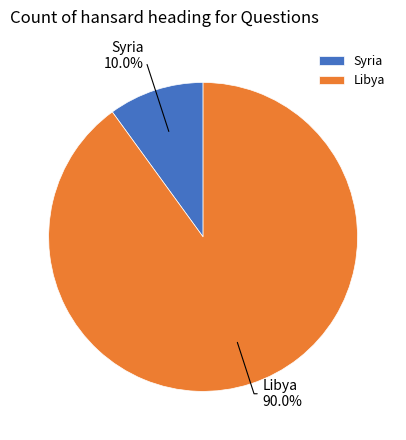

What is the largest slice in the pie chart?

Libya